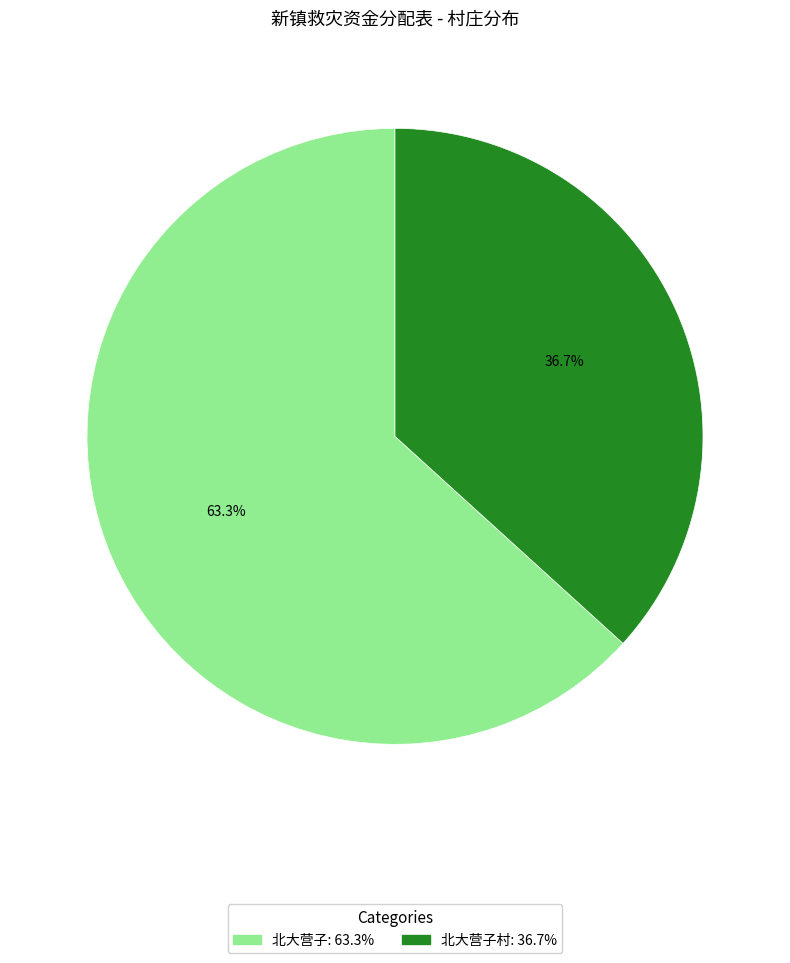

Does any single category account for the majority?

Yes